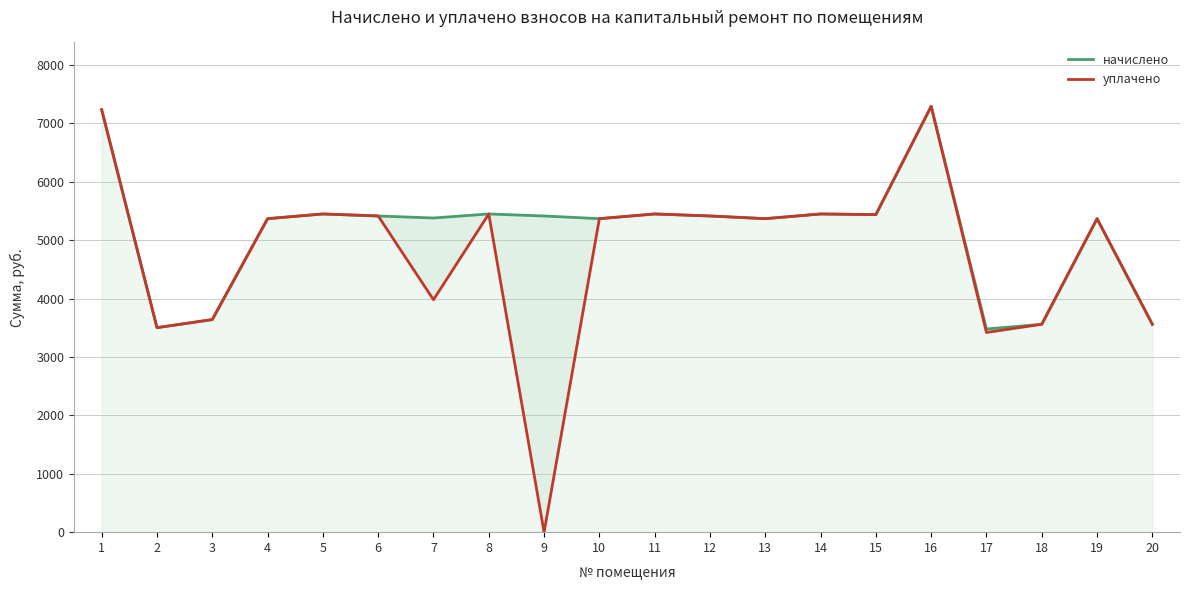

How many values in the уплачено series are below 5368?

7